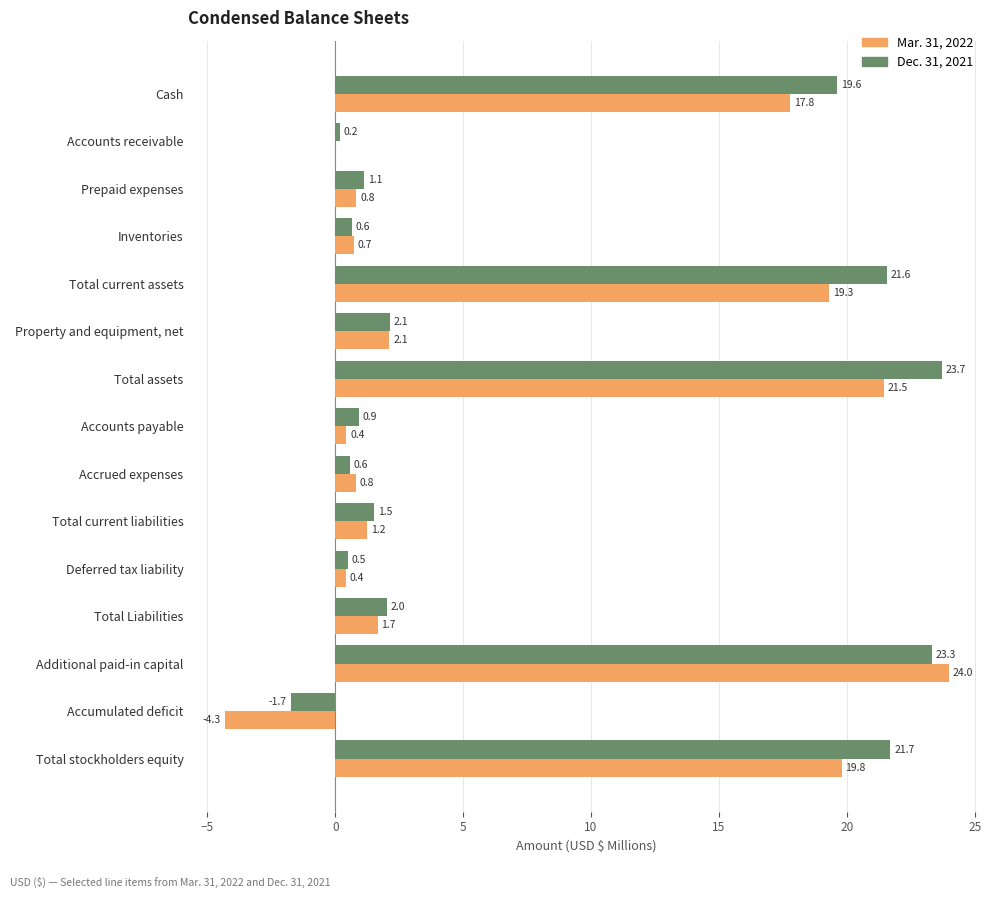

Where is Dec. 31, 2021 nearest to the value 10?

Property and equipment, net